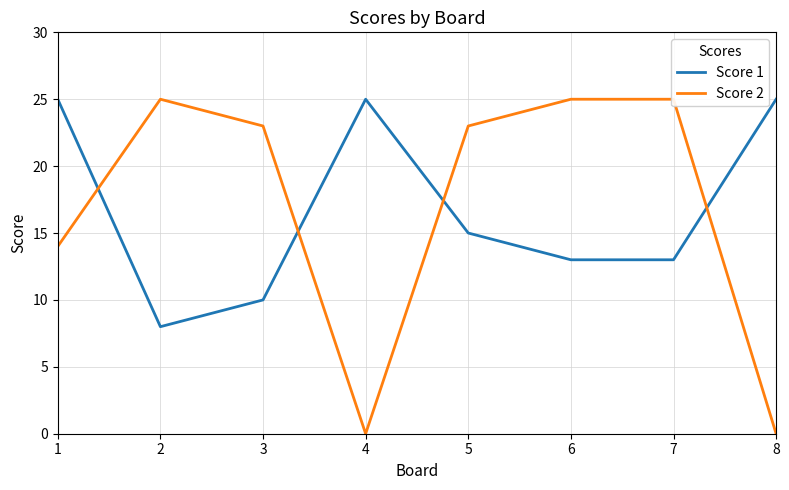

True or false: Score 1 and Score 2 intersect in this chart.

True